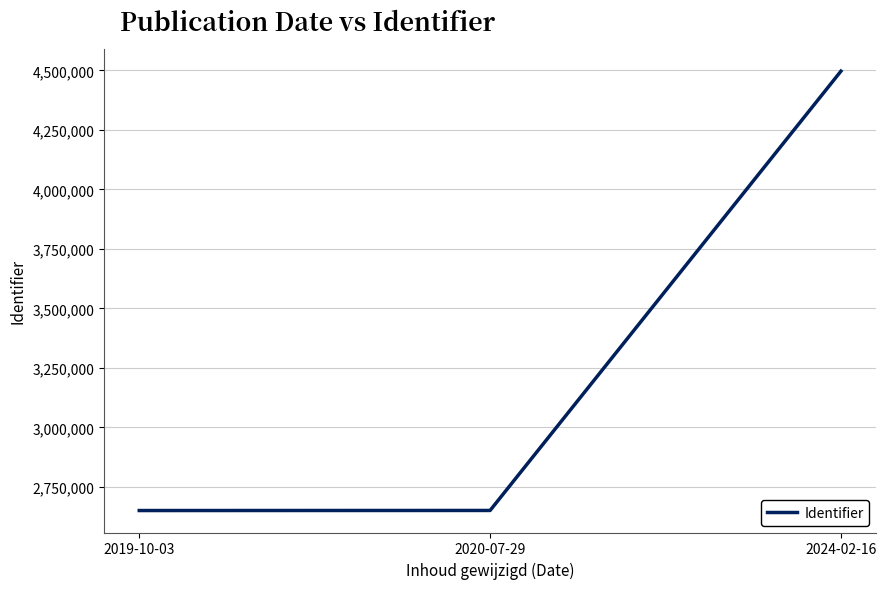

What is the change in value from 2019-10-03 to 2020-07-29?

+312